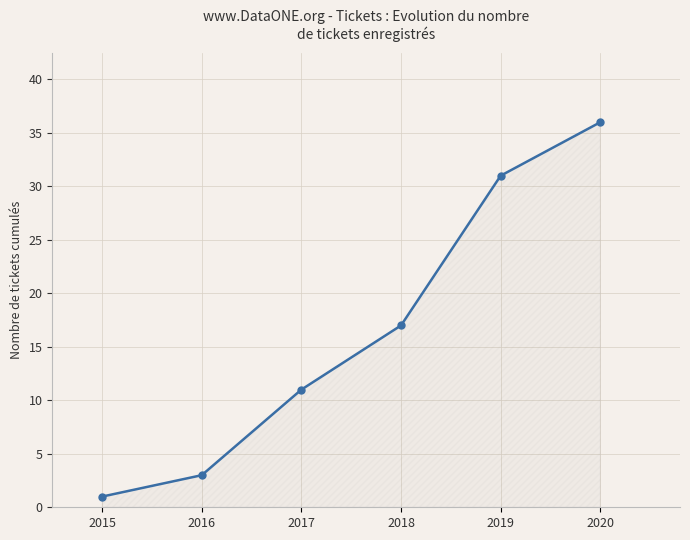

The chart shows a value of 31 at 2019. True or false?

True